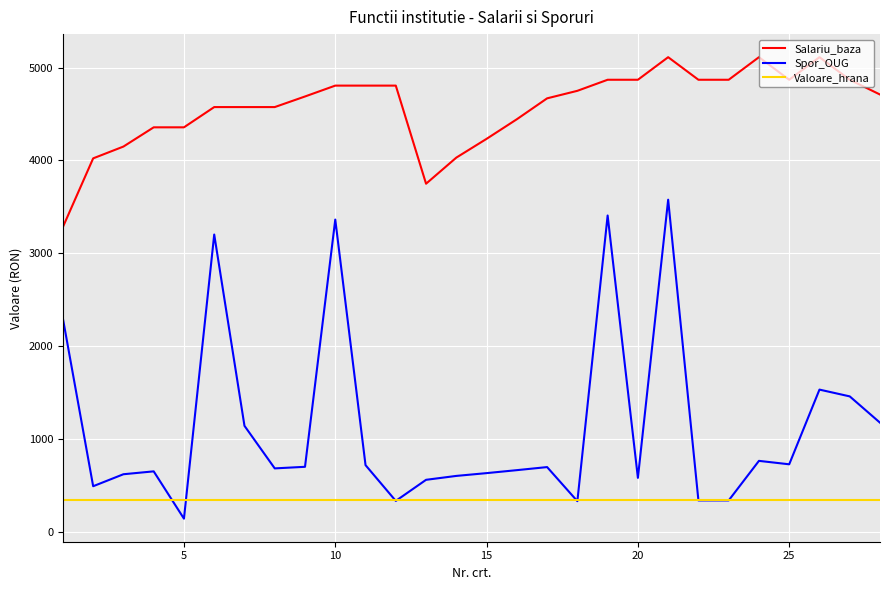

List the series in order of their peak value, highest first.

Salariu_baza, Spor_OUG, Valoare_hrana